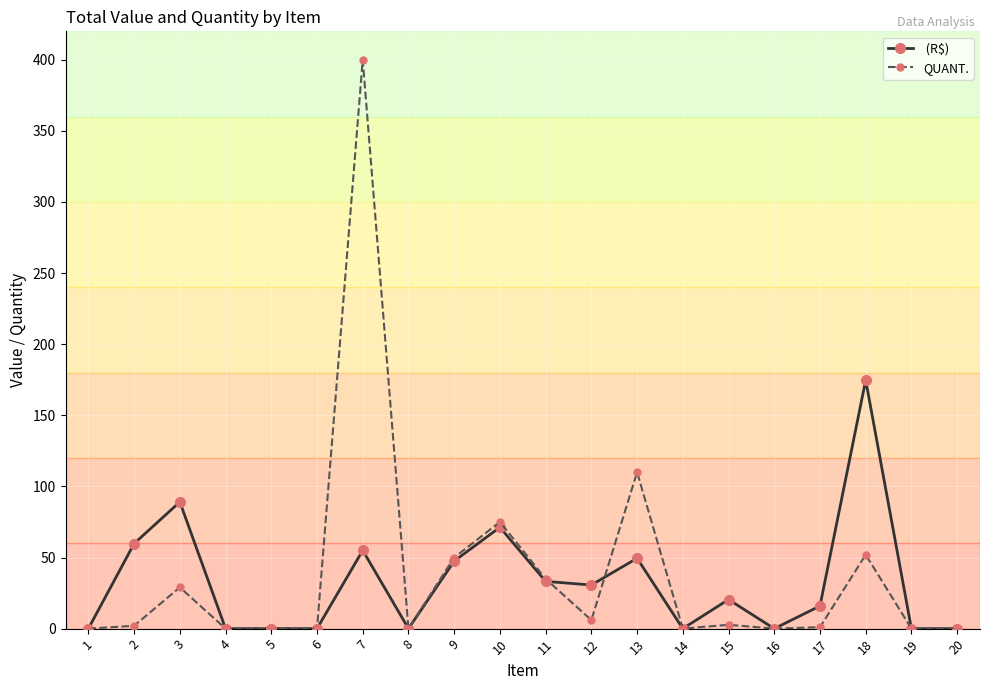

What is the total value across all series at 7?

455.0